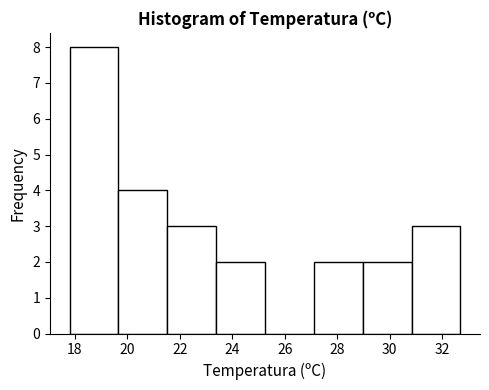

Which range on the x-axis has the tallest bar?

17.8 to 19.6